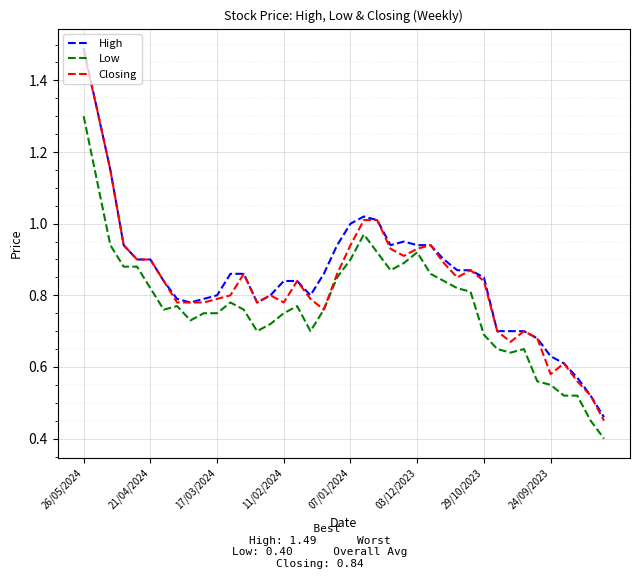

What is the minimum value shown in the chart?

0.4